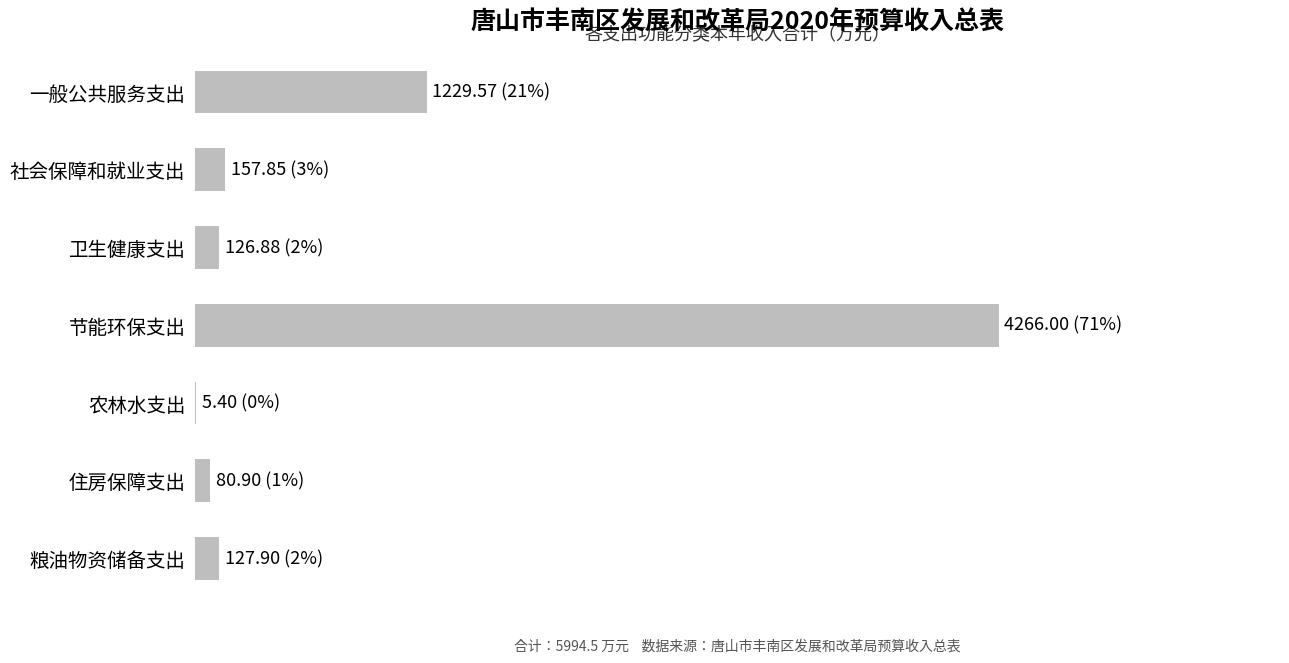

What is the smallest value displayed?

5.4